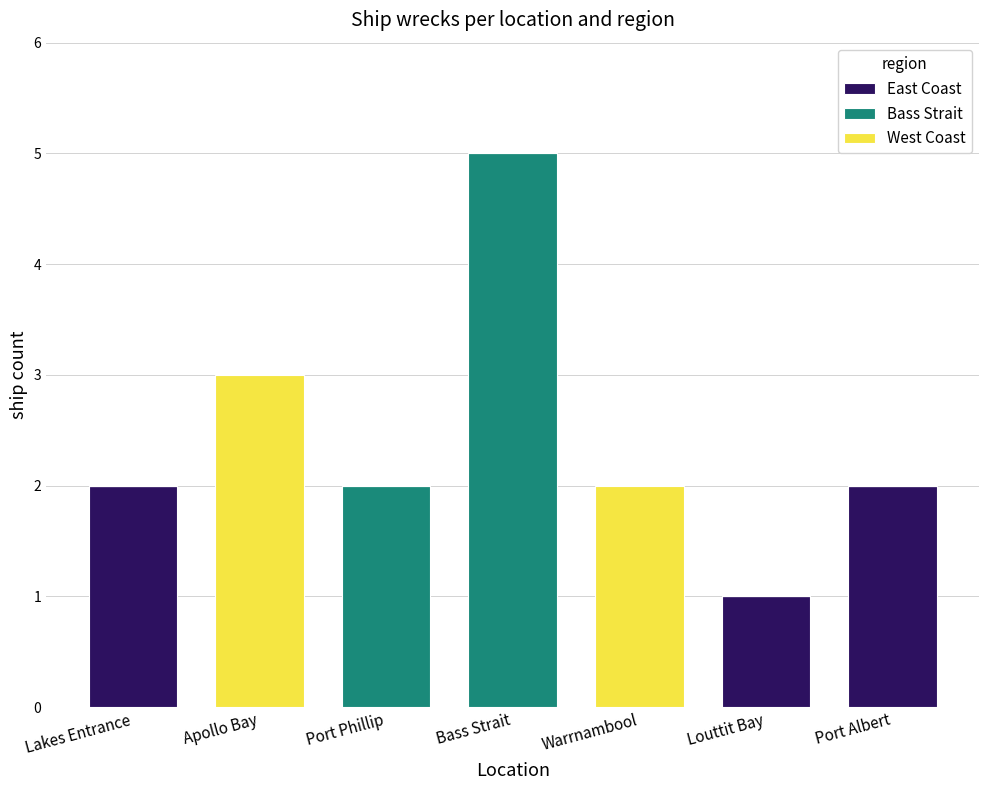

The value of East Coast at Apollo Bay is -1. True or false?

False